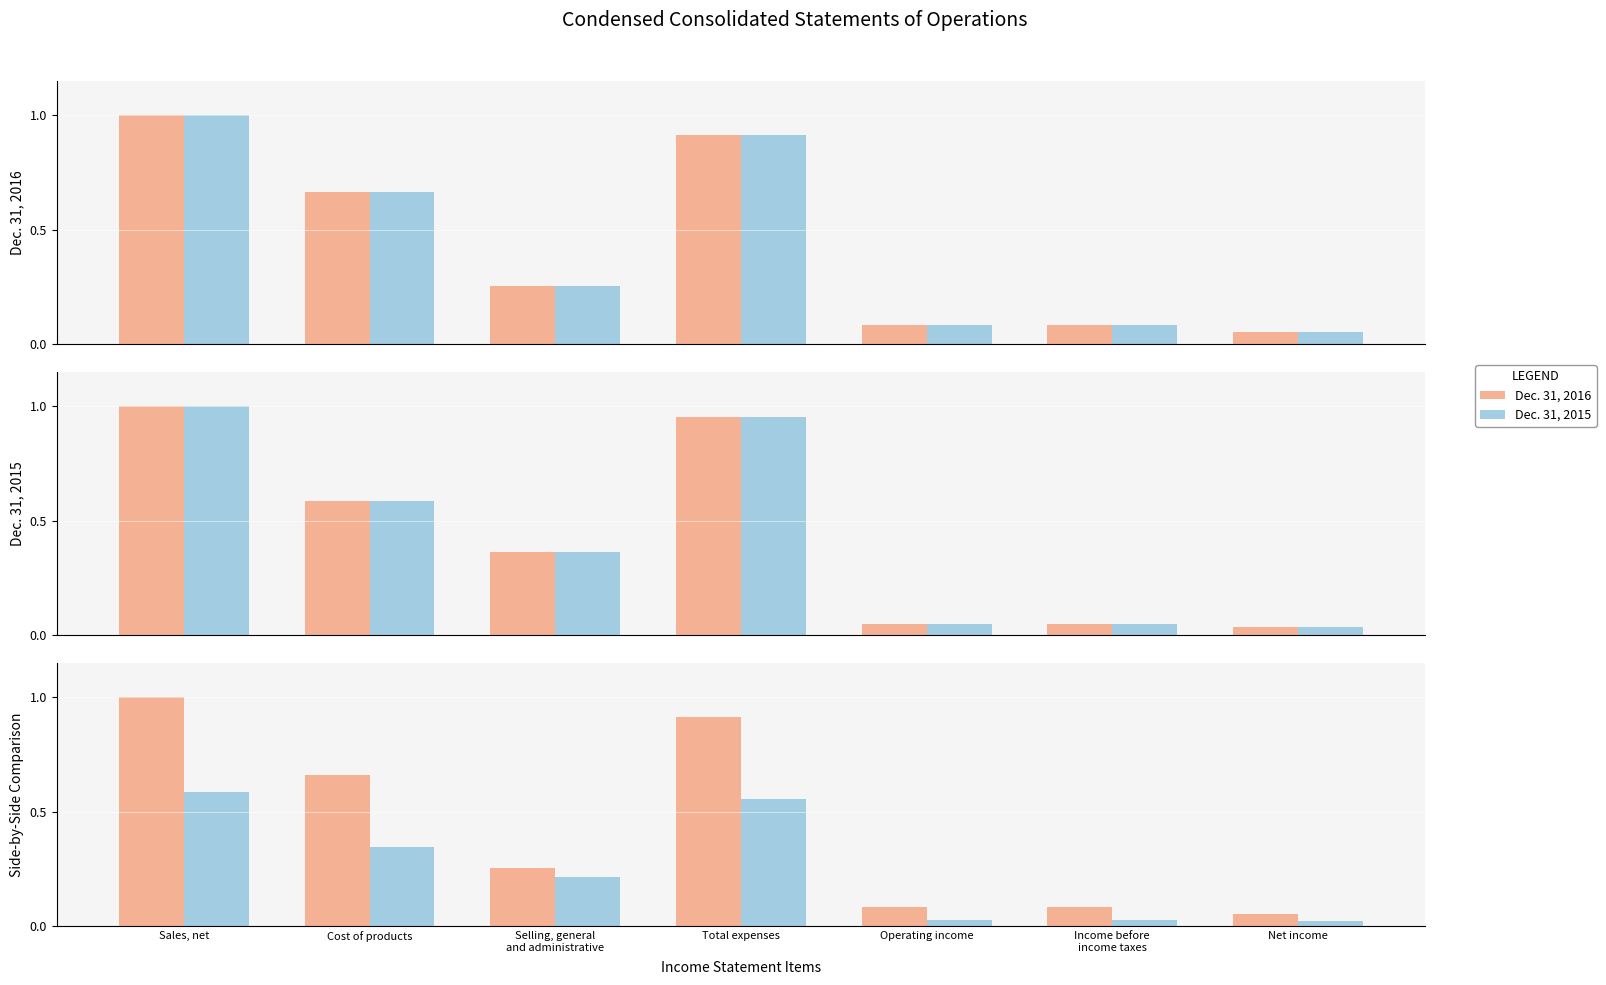

Reading left to right, extract all data points from this chart.

Dec. 31, 2016: 1.0	0.7	0.3	0.9	0.1	0.1	0.1
Dec. 31, 2015: 0.6	0.3	0.2	0.6	0.0	0.0	0.0